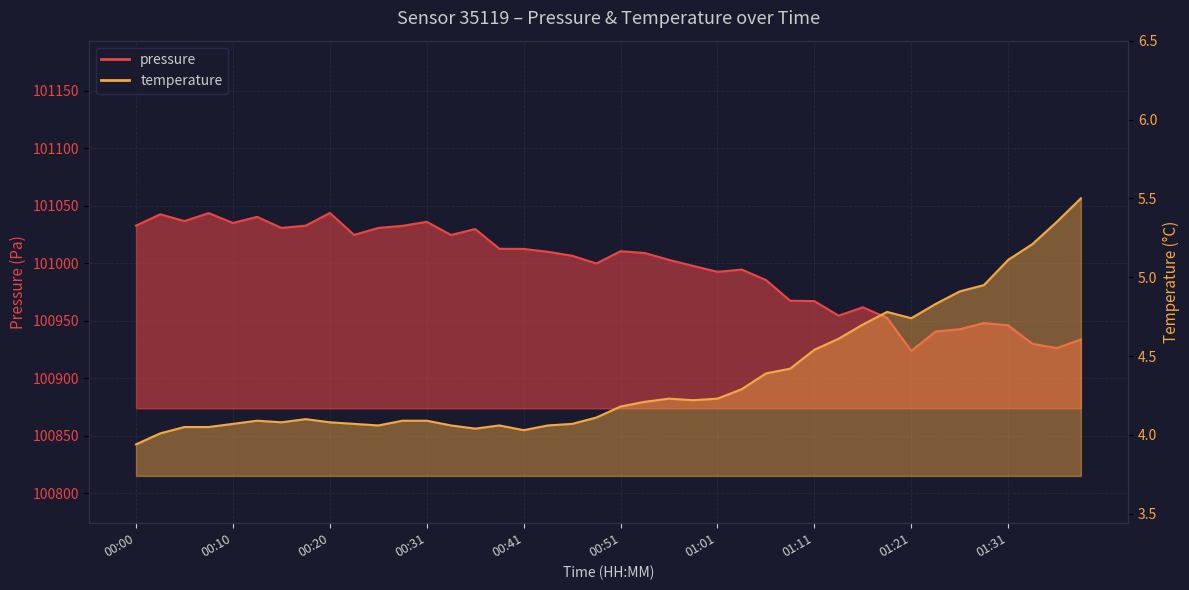

Reading left to right, list all the values displayed in this chart.

pressure: 101032.8	101042.6	101036.8	101043.7	101035.1	101040.4	101030.8	101032.7	101043.8	101024.7	101030.8	101032.6	101036.1	101024.7	101029.8	101012.6	101012.5	101010.0	101006.6	100999.8	101010.5	101008.9	101002.9	100997.7	100992.6	100994.5	100985.4	100967.4	100967.1	100954.4	100961.7	100952.5	100923.7	100940.6	100942.6	100948.0	100946.0	100929.9	100926.2	100933.7
temperature: 3.9	4.0	4.0	4.0	4.1	4.1	4.1	4.1	4.1	4.1	4.1	4.1	4.1	4.1	4.0	4.1	4.0	4.1	4.1	4.1	4.2	4.2	4.2	4.2	4.2	4.3	4.4	4.4	4.5	4.6	4.7	4.8	4.7	4.8	4.9	5.0	5.1	5.2	5.3	5.5